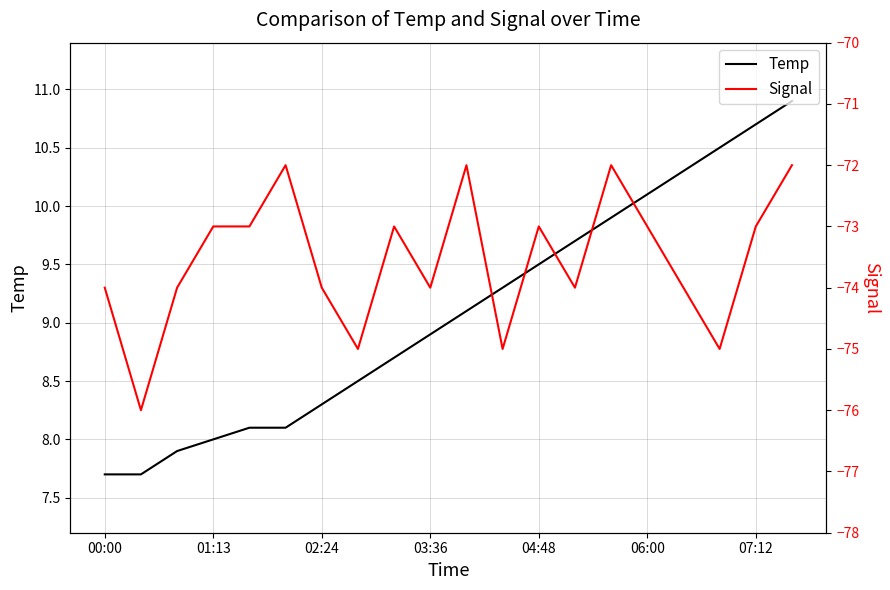

How many interior local peaks does the Signal series have?

5